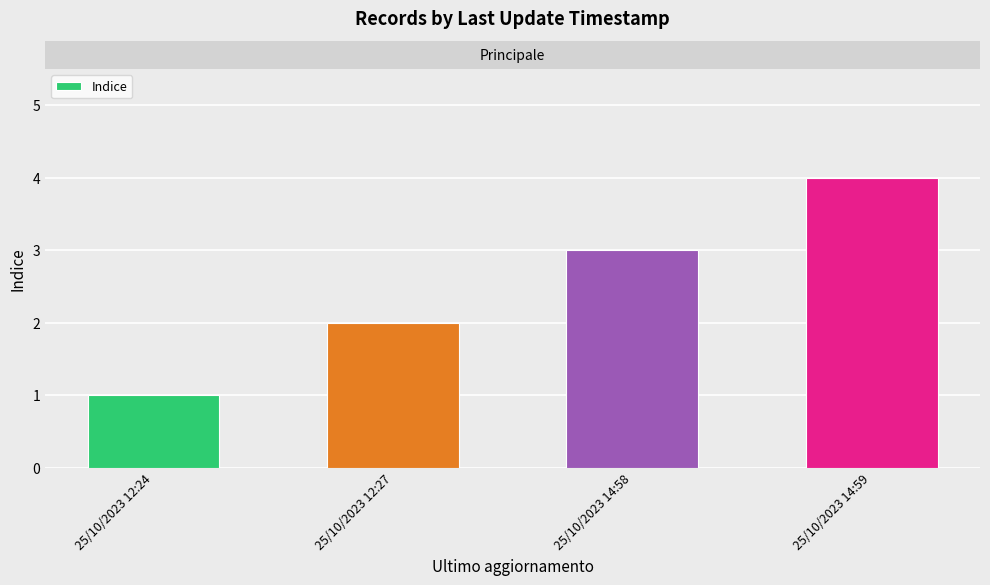

Is it true that the value at 25/10/2023 14:58 is 5?

False